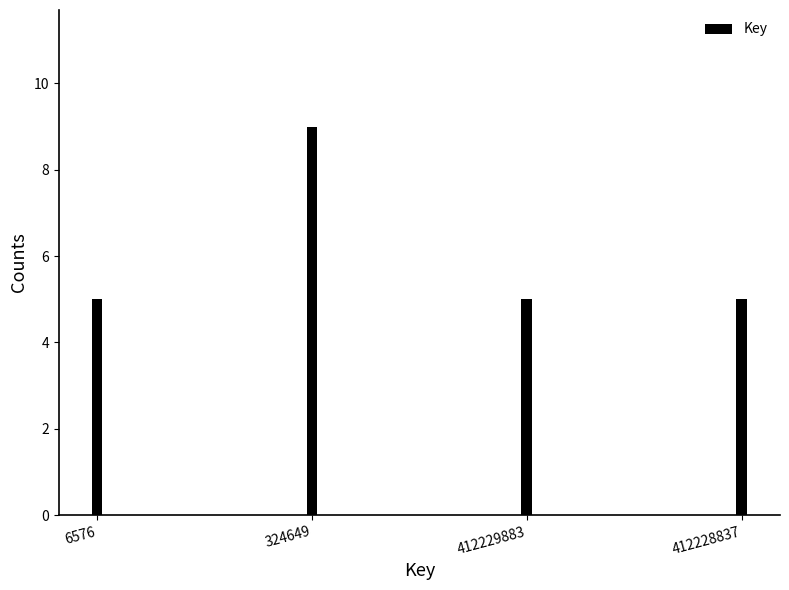

Reading right to left, list all the values displayed in this chart.

412228837=5	412229883=5	324649=9	6576=5